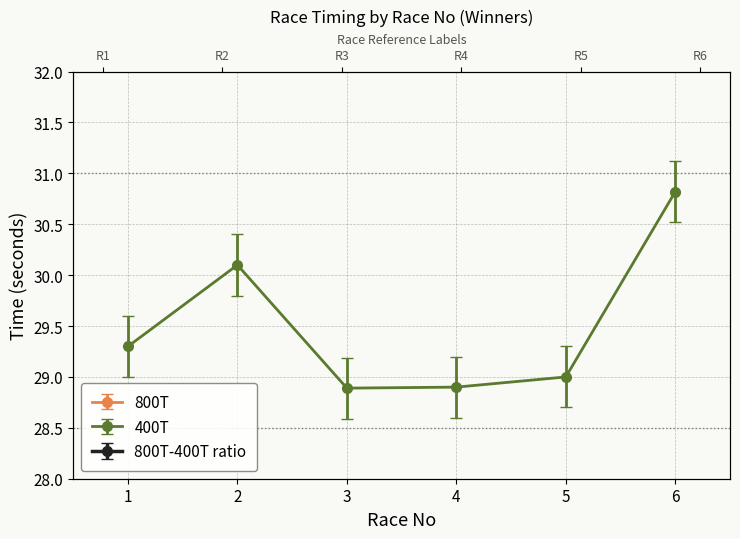

Where is 400T nearest to the value 29?

5